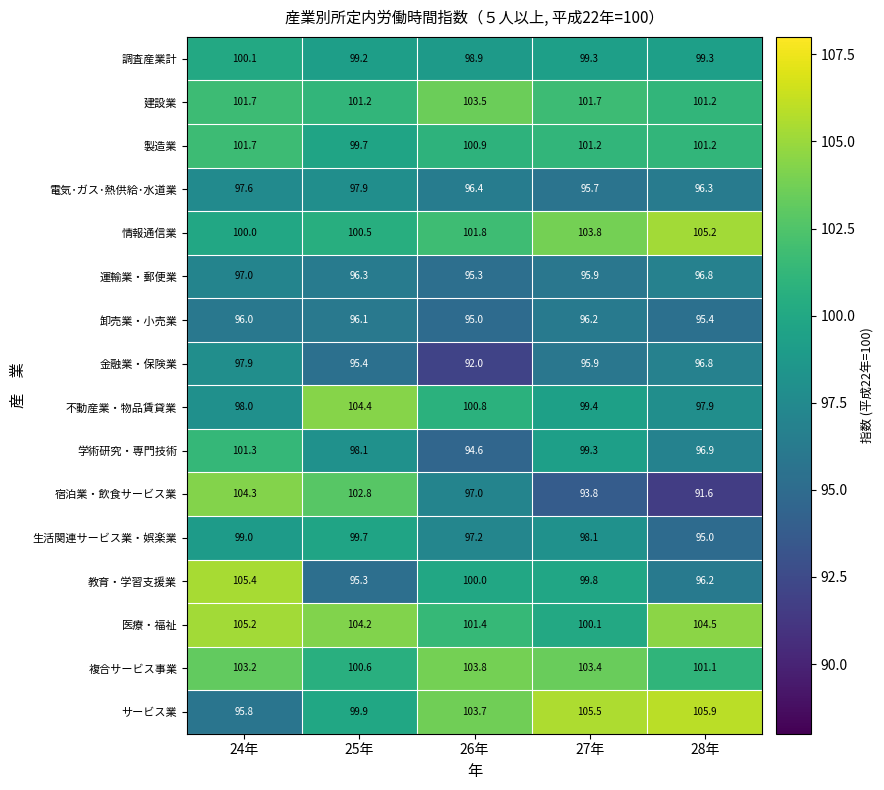

What is the difference between the highest and lowest values at 25年?

9.1